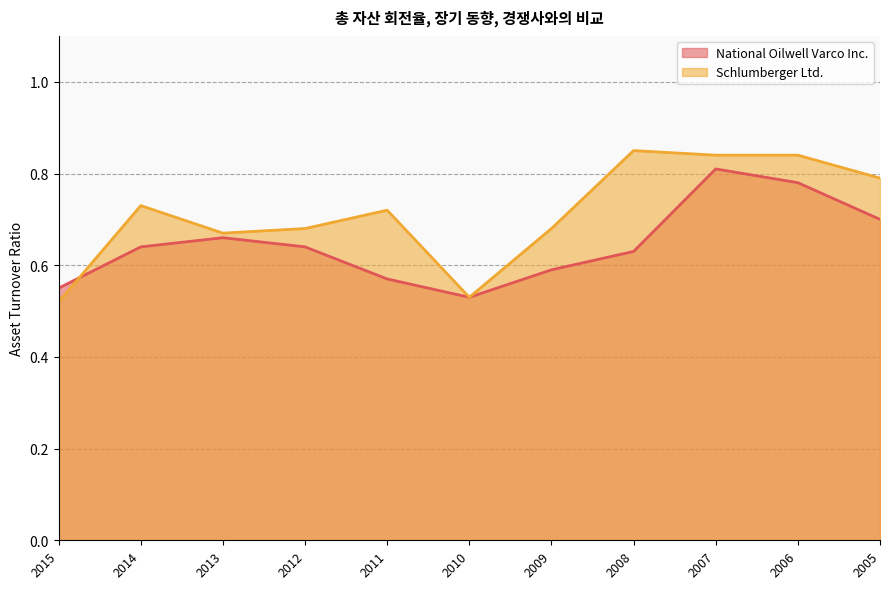

What are all the series names shown in the legend?

National Oilwell Varco Inc., Schlumberger Ltd.